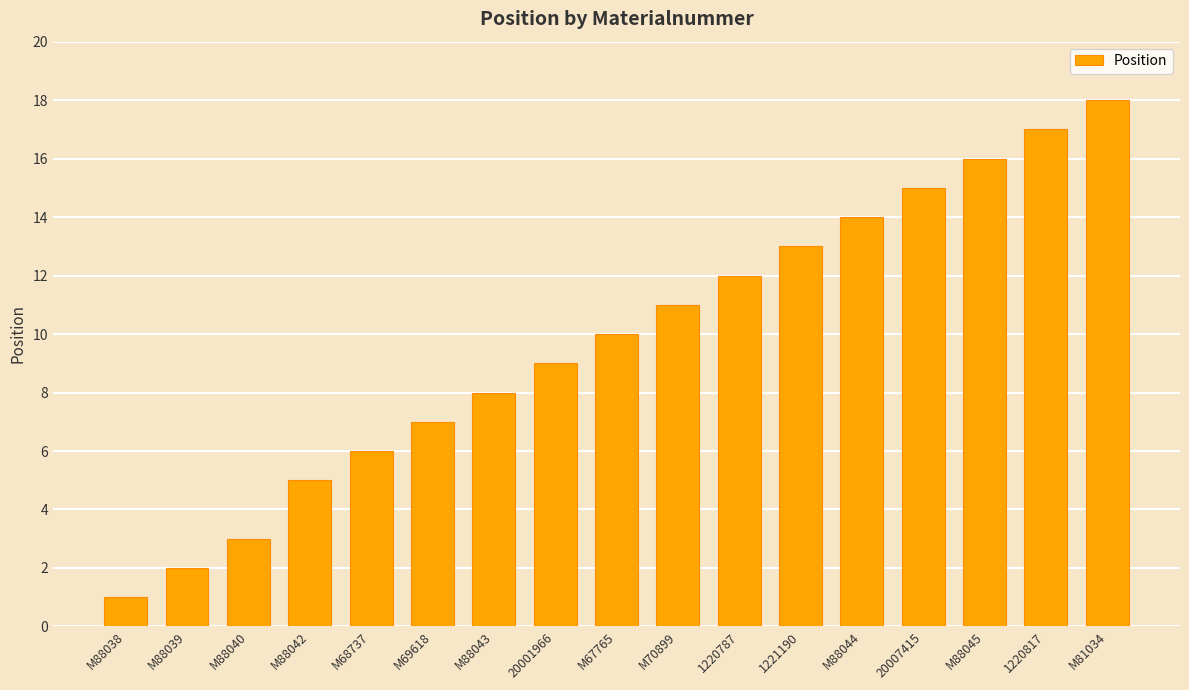

What is the approximate value at 1220787?

12